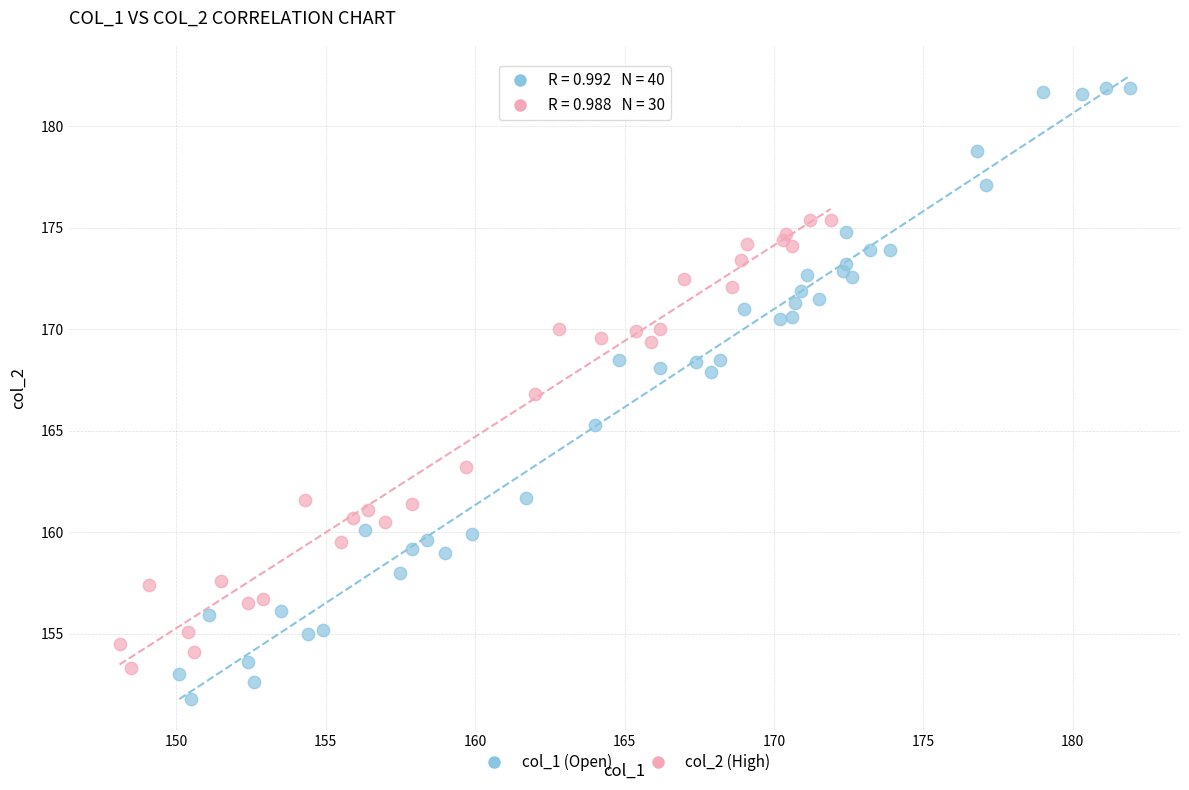

Which series reaches the minimum Y coordinate?

col_1 (Open)